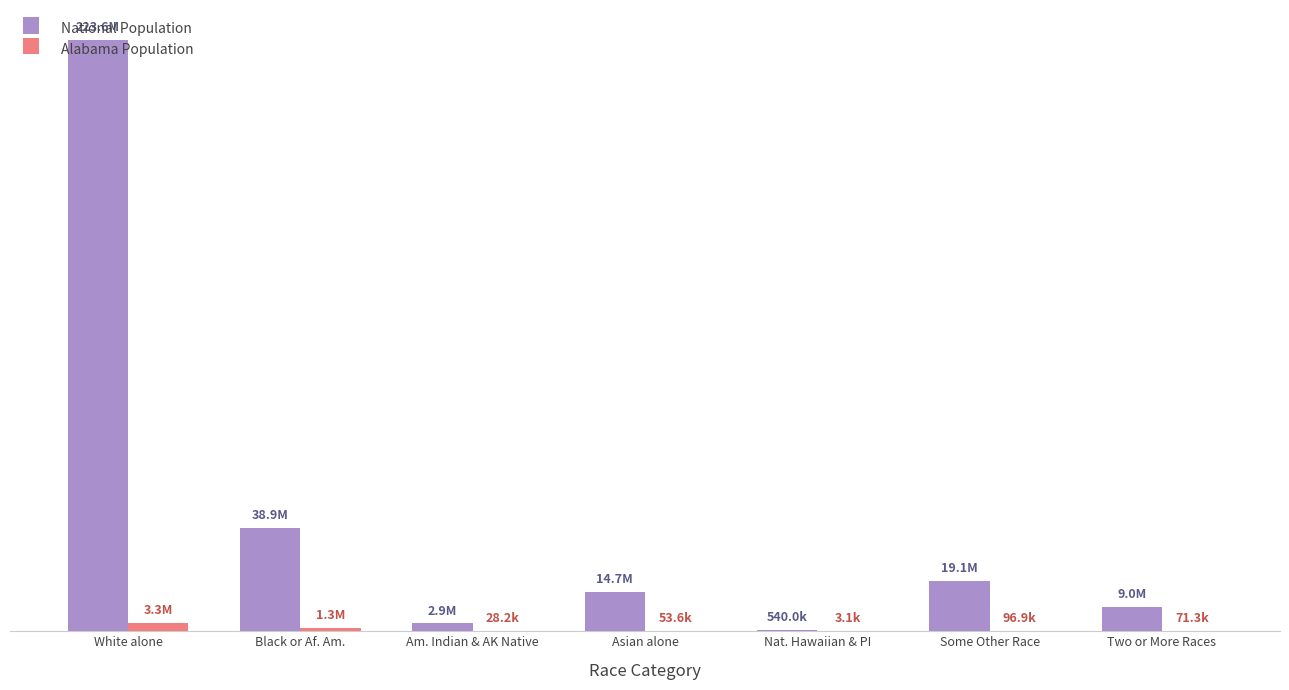

Does the chart contain stacked bars?

No